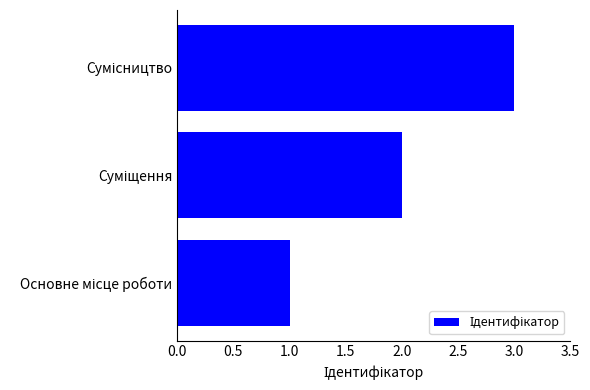

What is the greatest value displayed?

3